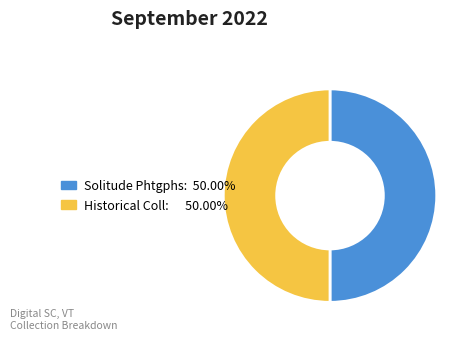

Count the number of slices in the pie.

2